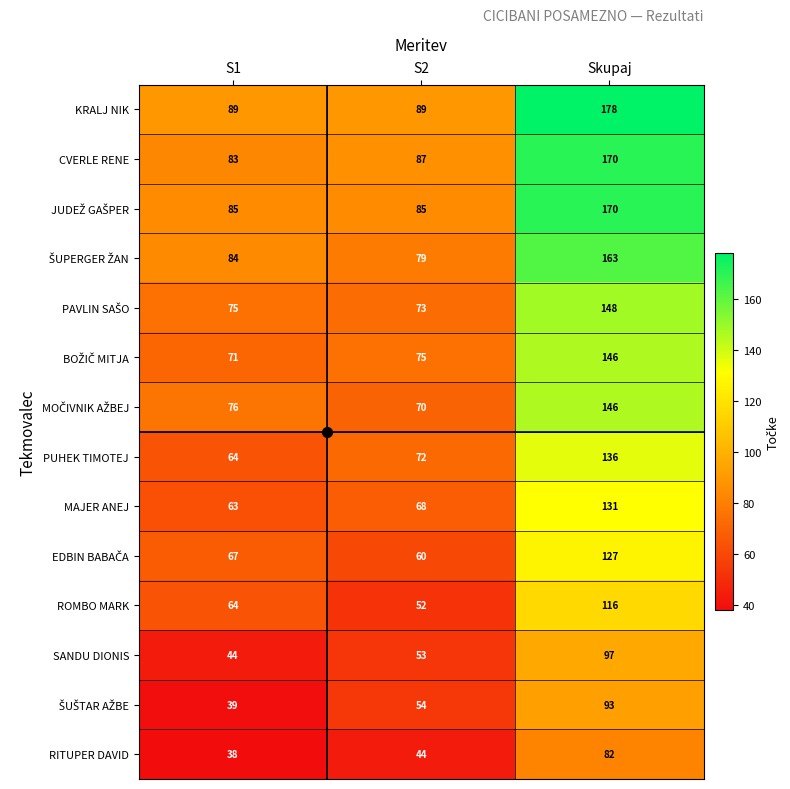

What is the sum of all RITUPER DAVID values?

164